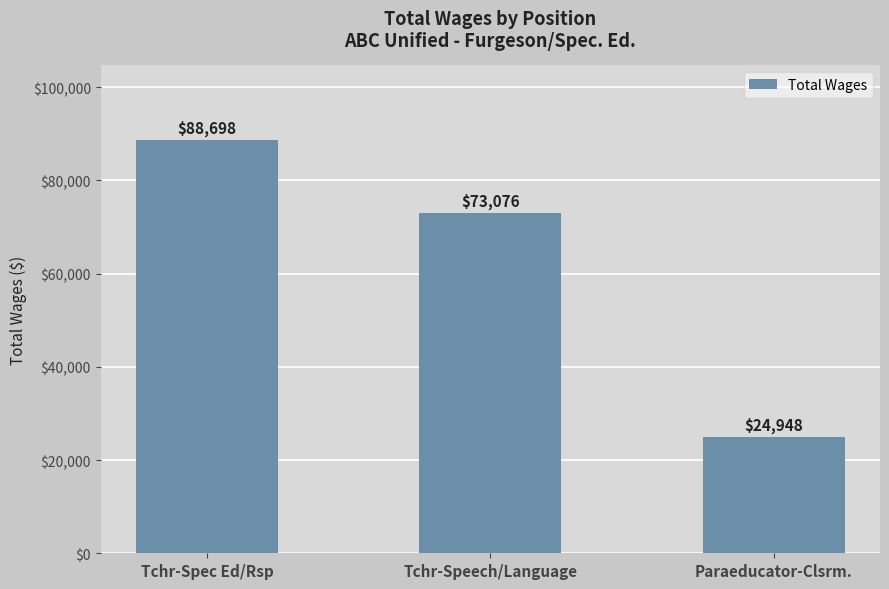

True or false: the data shows 73076 at Tchr-Speech/Language.

True